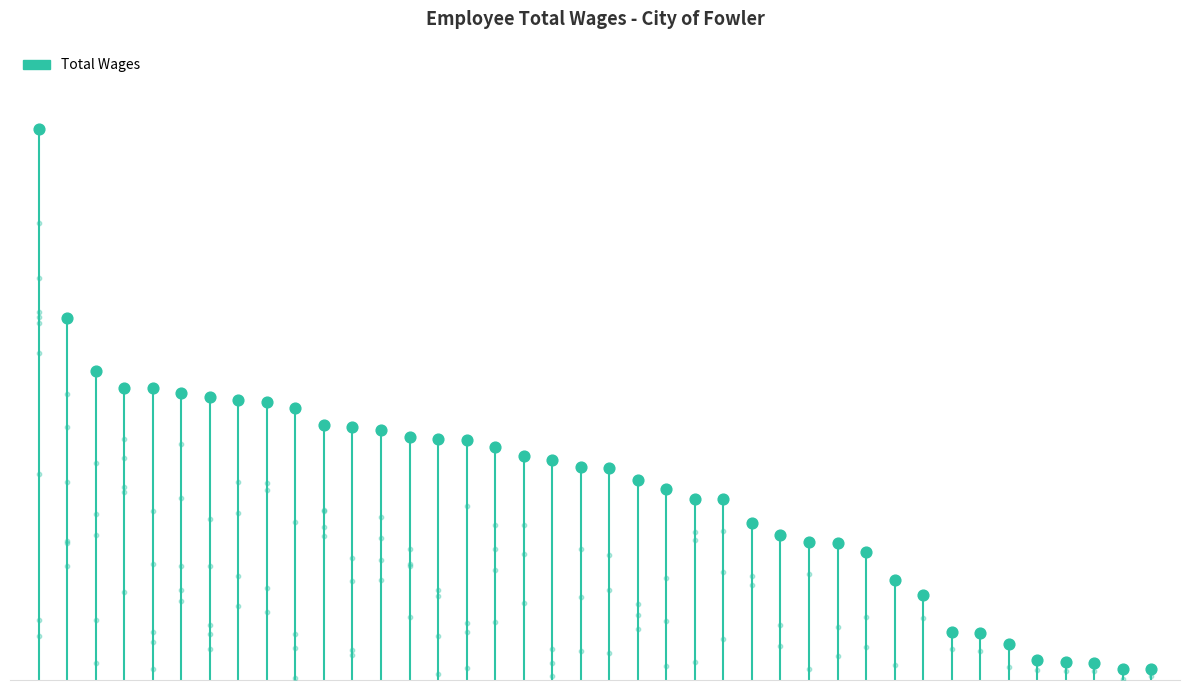

What is the change in value from 17 to 22?

-8769